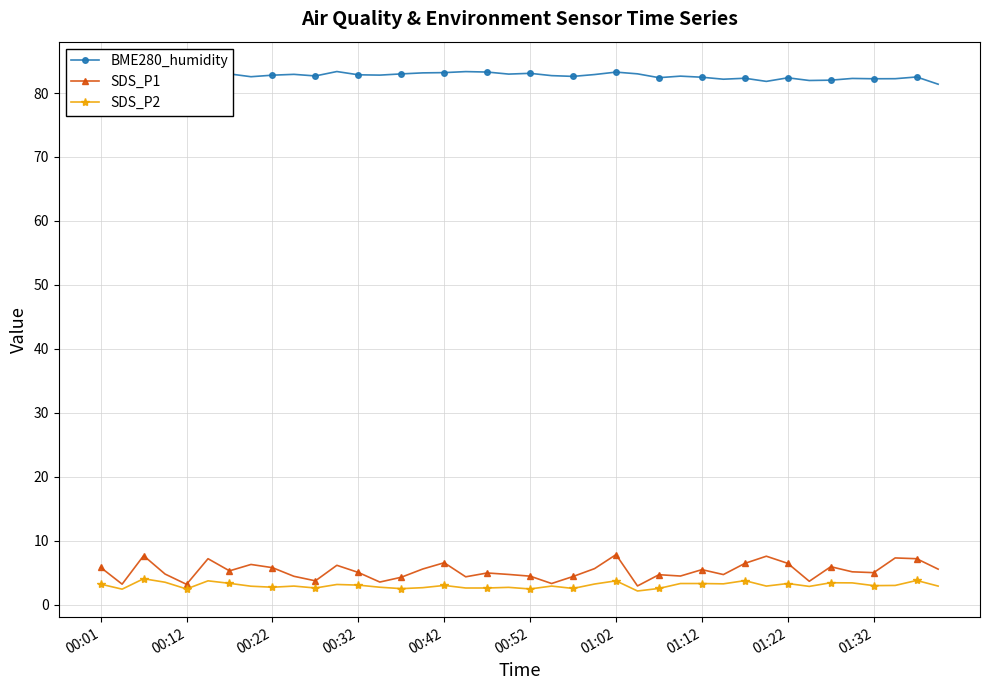

True or false: SDS_P1 has more than 2 points higher than both neighbors.

True